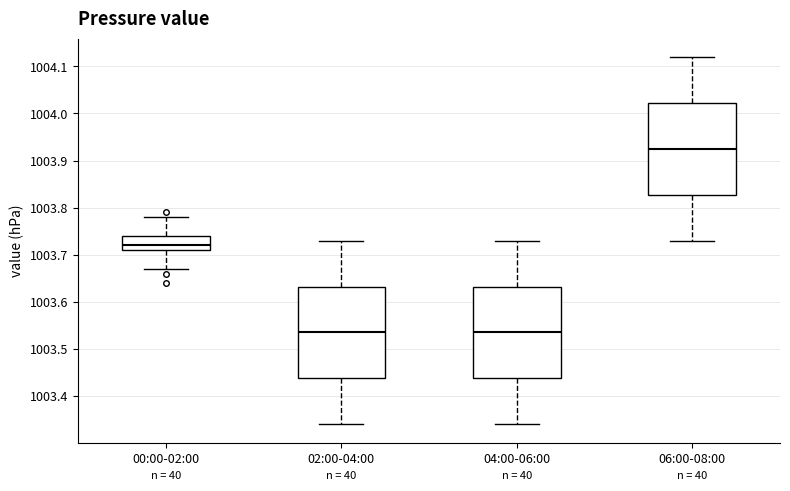

Reading left to right, transcribe this box plot: for each box, give where its median line is, the range the box spans, and where its two whiskers end, as read against the y-axis. The values are not printed on the chart, so give them approximately, as read against the axis.

00:00-02:00: median 1003.72, box 1003.71 to 1003.74, whiskers 1003.67 to 1003.78
02:00-04:00: median 1003.54, box 1003.44 to 1003.63, whiskers 1003.34 to 1003.73
04:00-06:00: median 1003.54, box 1003.44 to 1003.63, whiskers 1003.34 to 1003.73
06:00-08:00: median 1003.93, box 1003.83 to 1004.02, whiskers 1003.73 to 1004.12